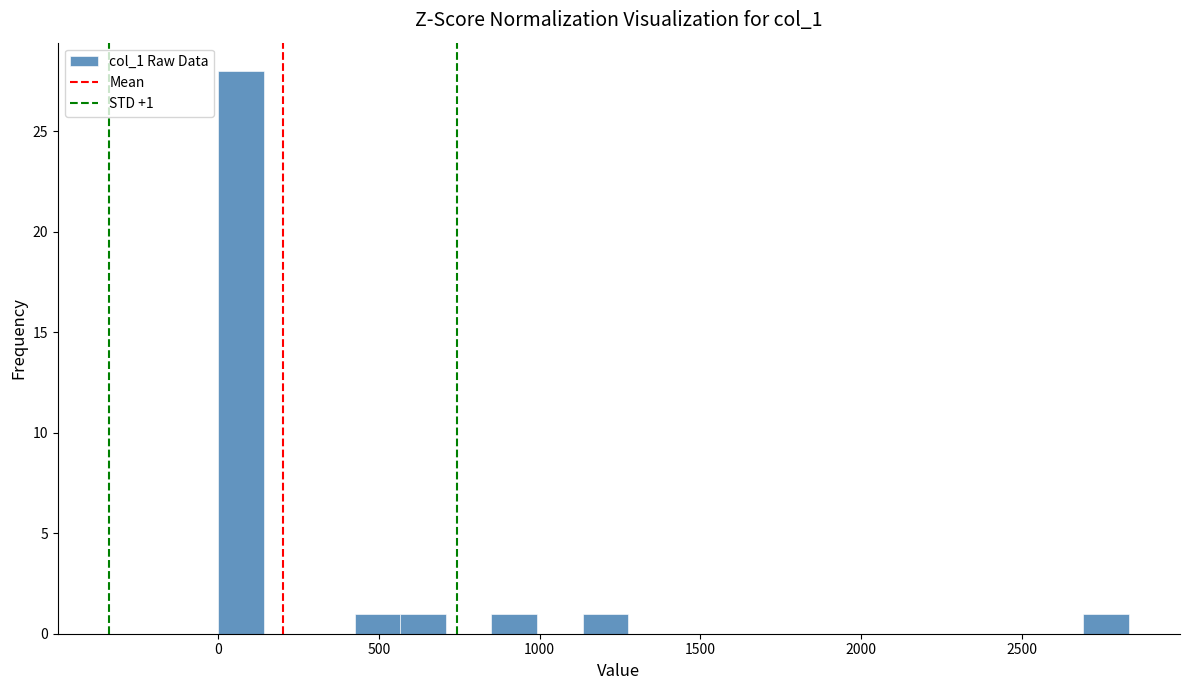

Around what value on the x-axis is the tallest bar? Give the approximate position of its centre, as read against the axis.

50